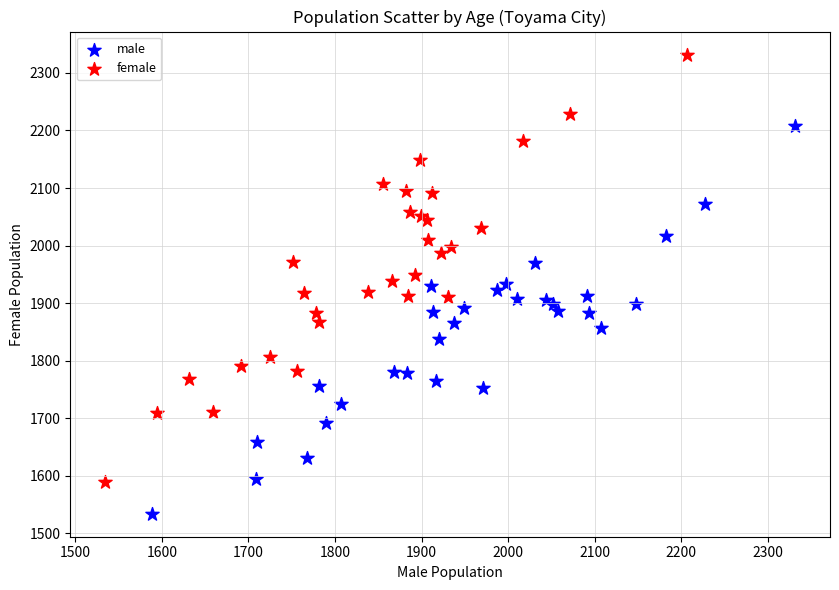

What are all the series names shown in the legend?

male, female